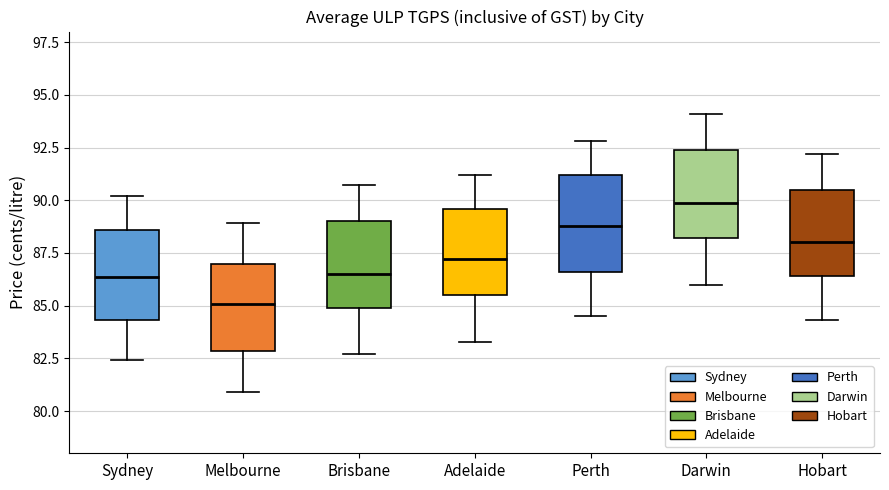

Which box has the highest median line?

Darwin